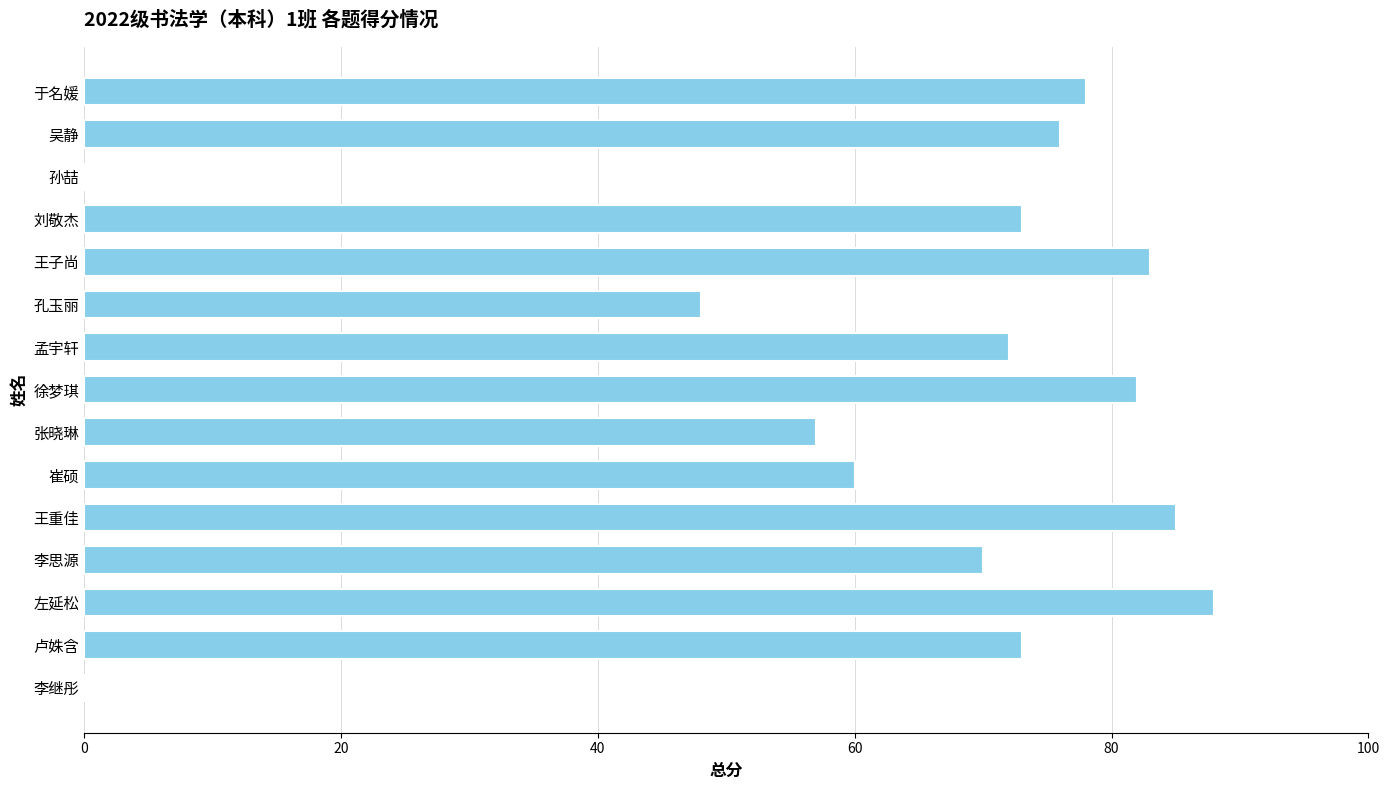

At which label is the value closest to 44?

孔玉丽